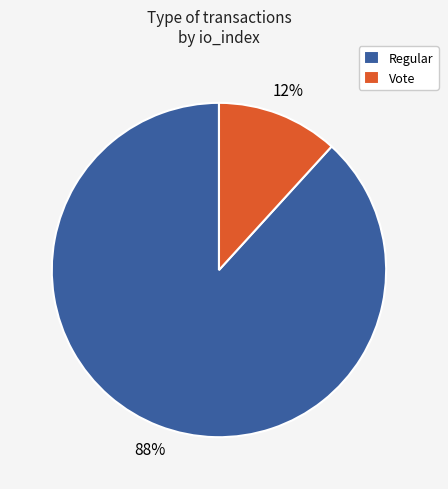

To the nearest percent, what portion does Vote represent?

12%